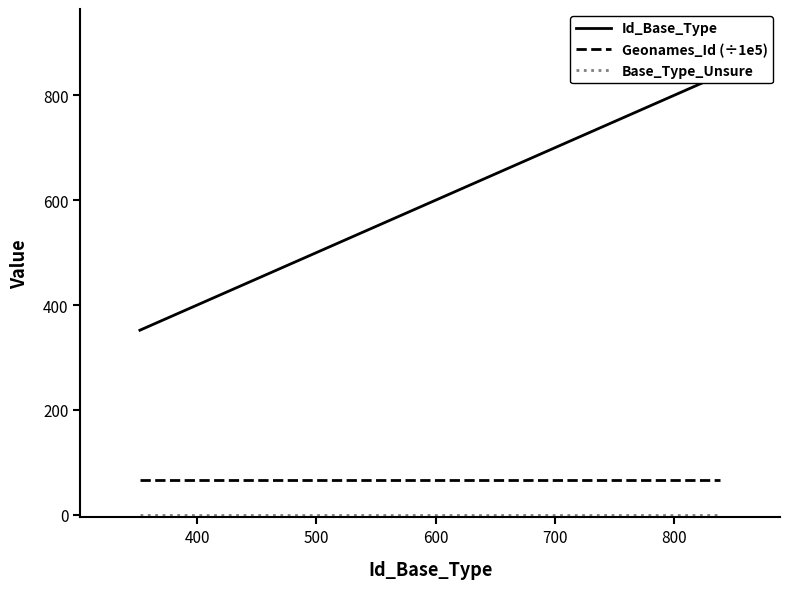

Is this an area chart (filled region under the line)?

No